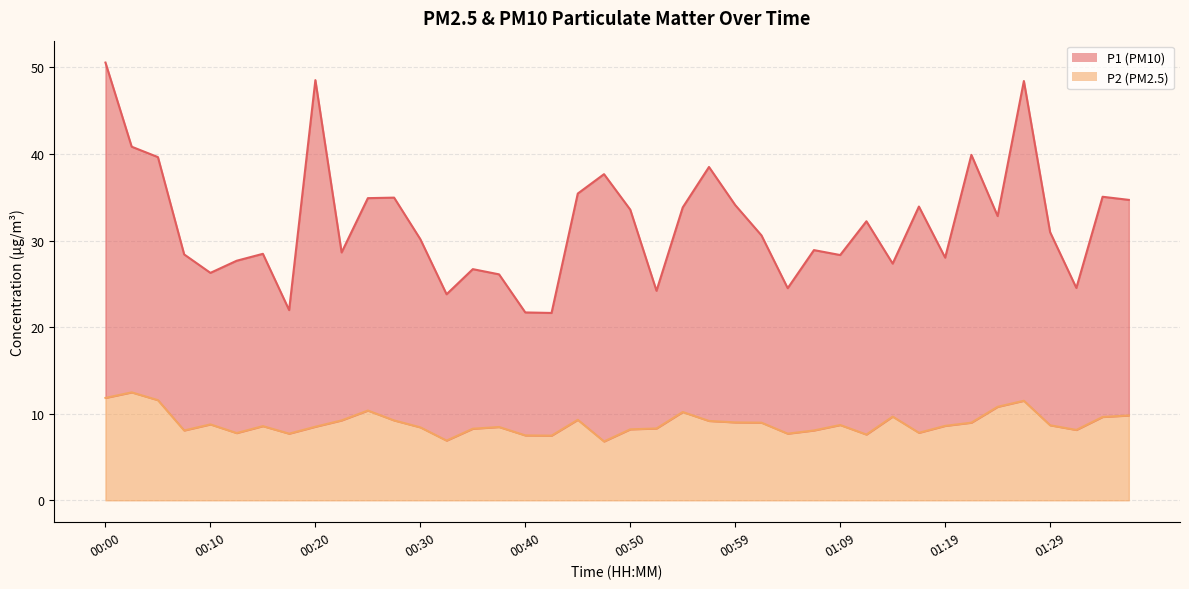

What is the difference between the P2 values at 01:04 and 01:34?

1.9